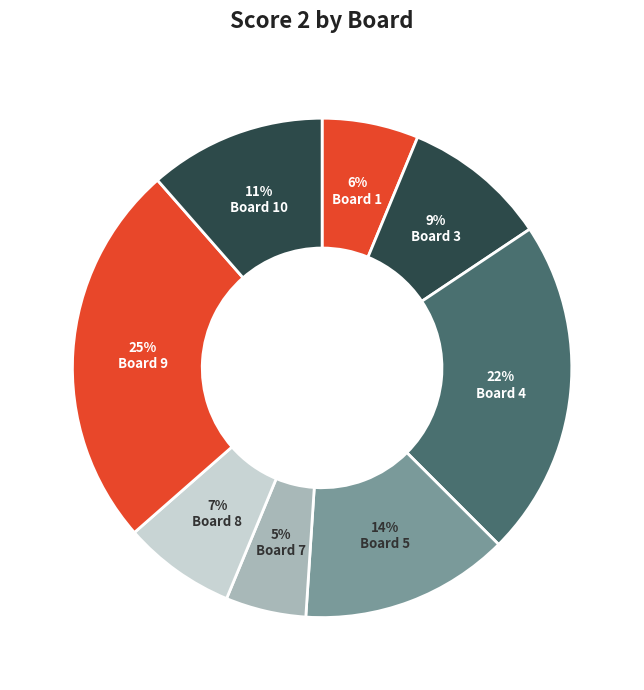

The Board 8 slice represents 1% of the pie. True or false?

False